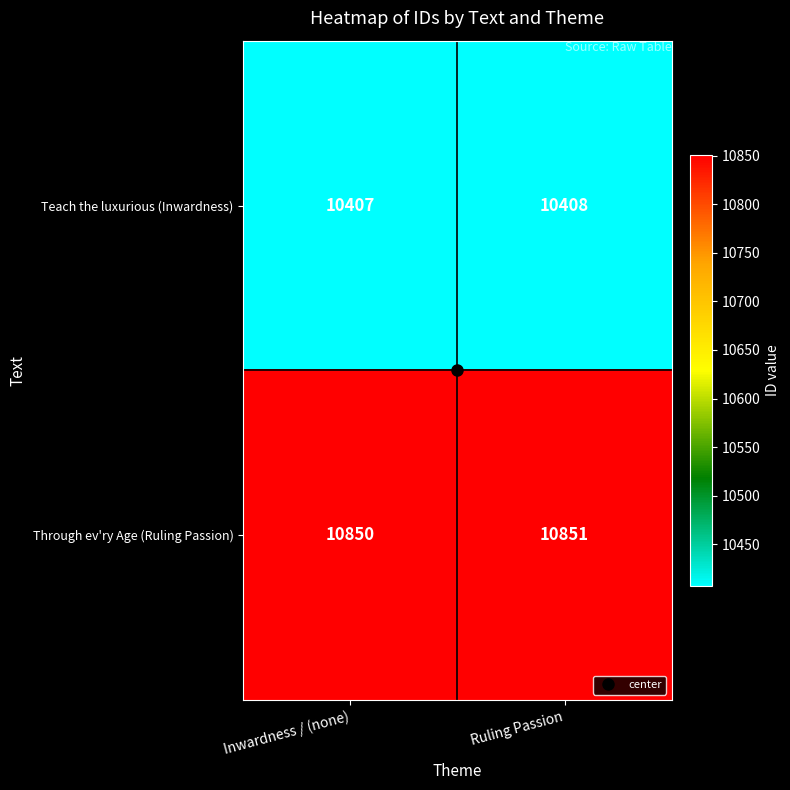

At Ruling Passion, list the series in order from smallest to largest.

Teach the luxurious (Inwardness), Through ev'ry Age (Ruling Passion)